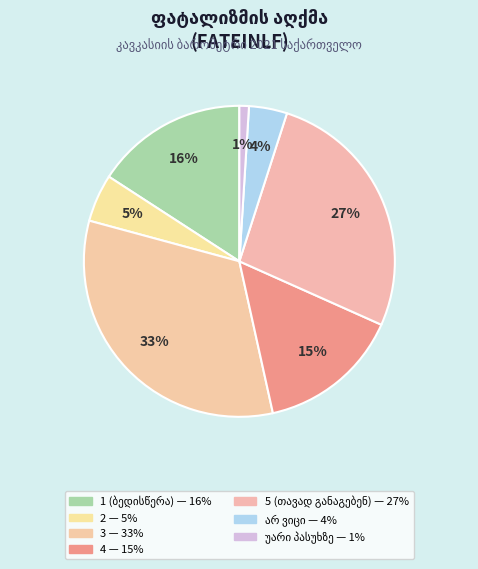

Approximately how many times larger is the value at არ ვიცი compared to 3?

0.1